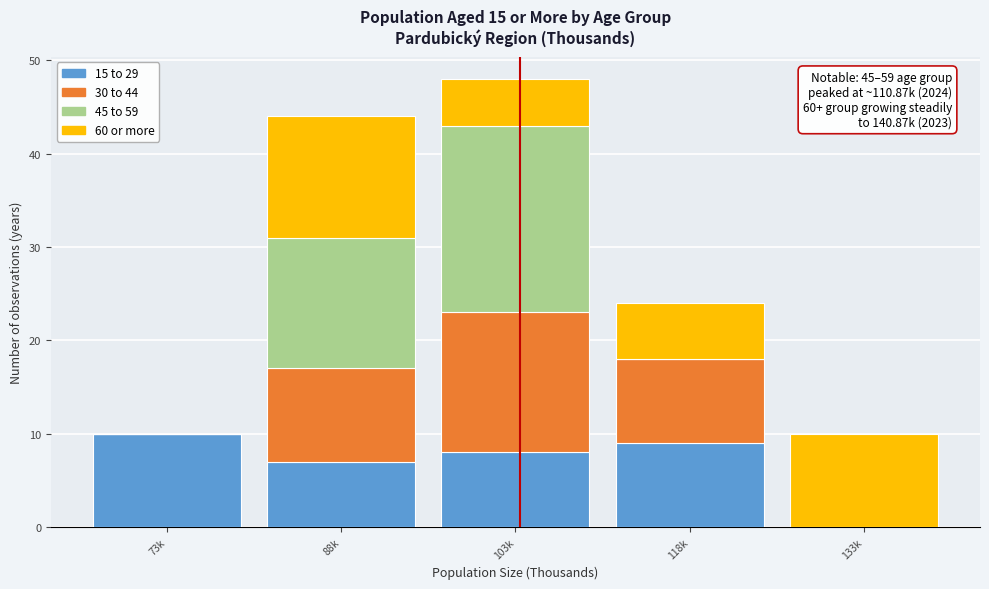

Reading left to right, transcribe the values for 15 to 29.

73k=10	88k=7	103k=8	118k=9	133k=0